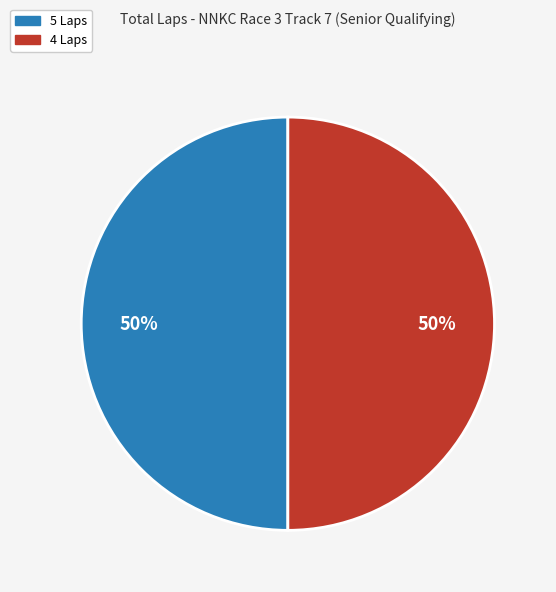

To the nearest percent, what is the average slice percentage?

50%